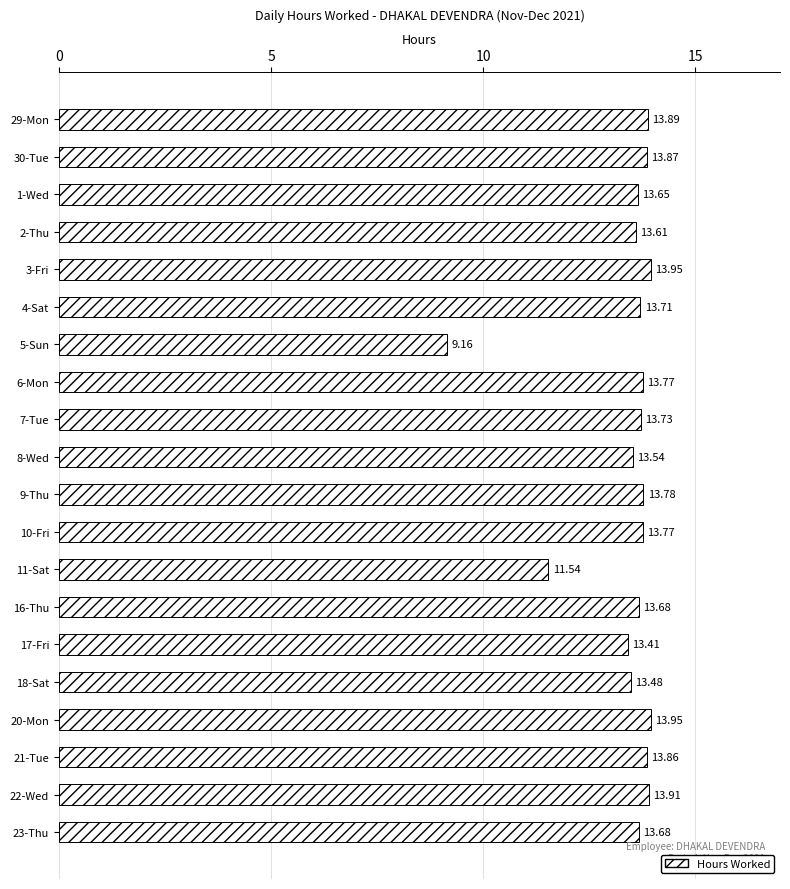

What is the difference between the second highest and minimum values?

4.8